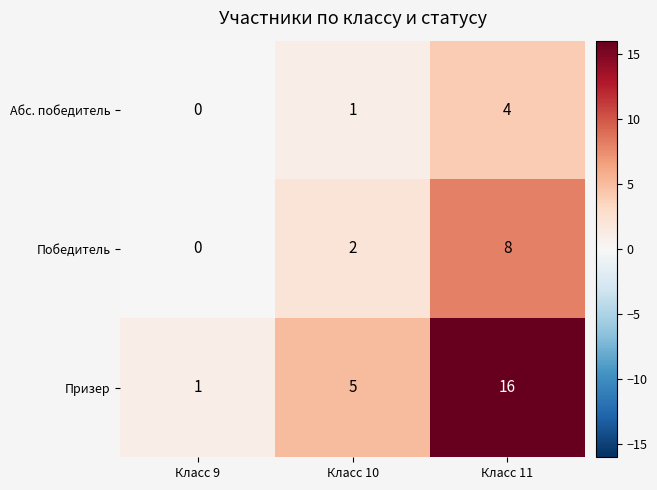

Where is Призер nearest to the value 8?

Класс 10